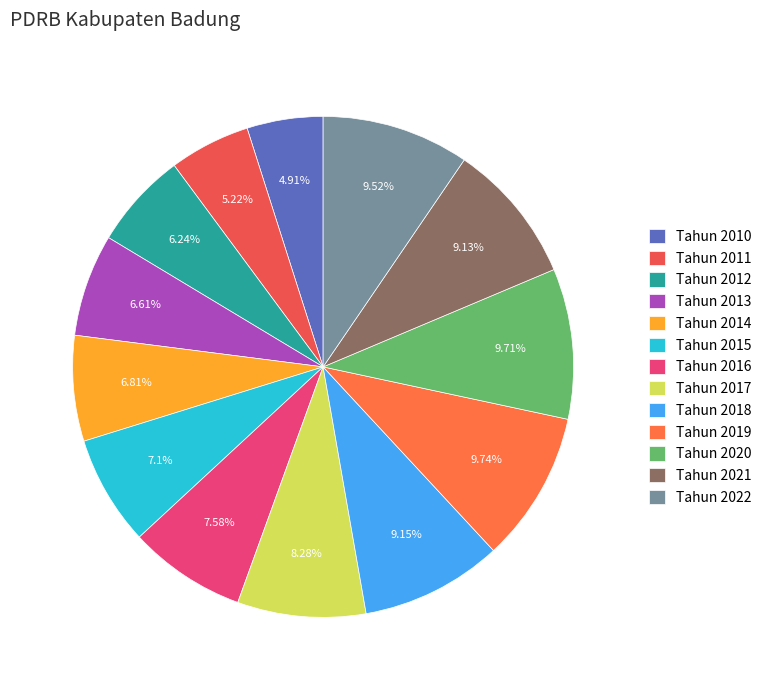

To the nearest percent, what portion does Tahun 2010 represent?

5%